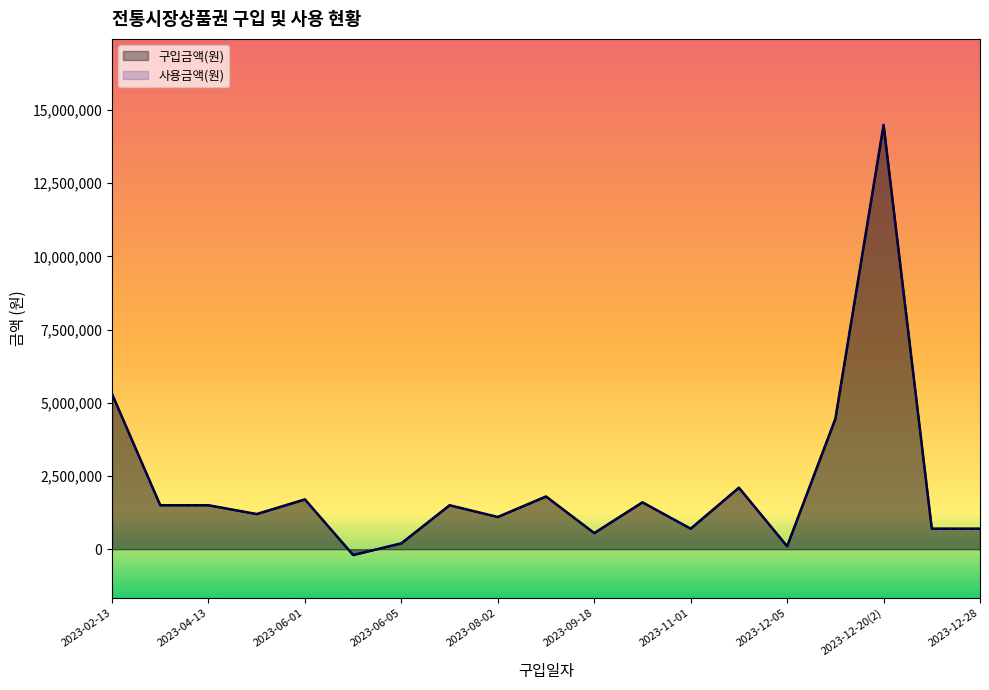

In 구입금액(원), how many points are higher than both neighbors (excluding endpoints)?

6